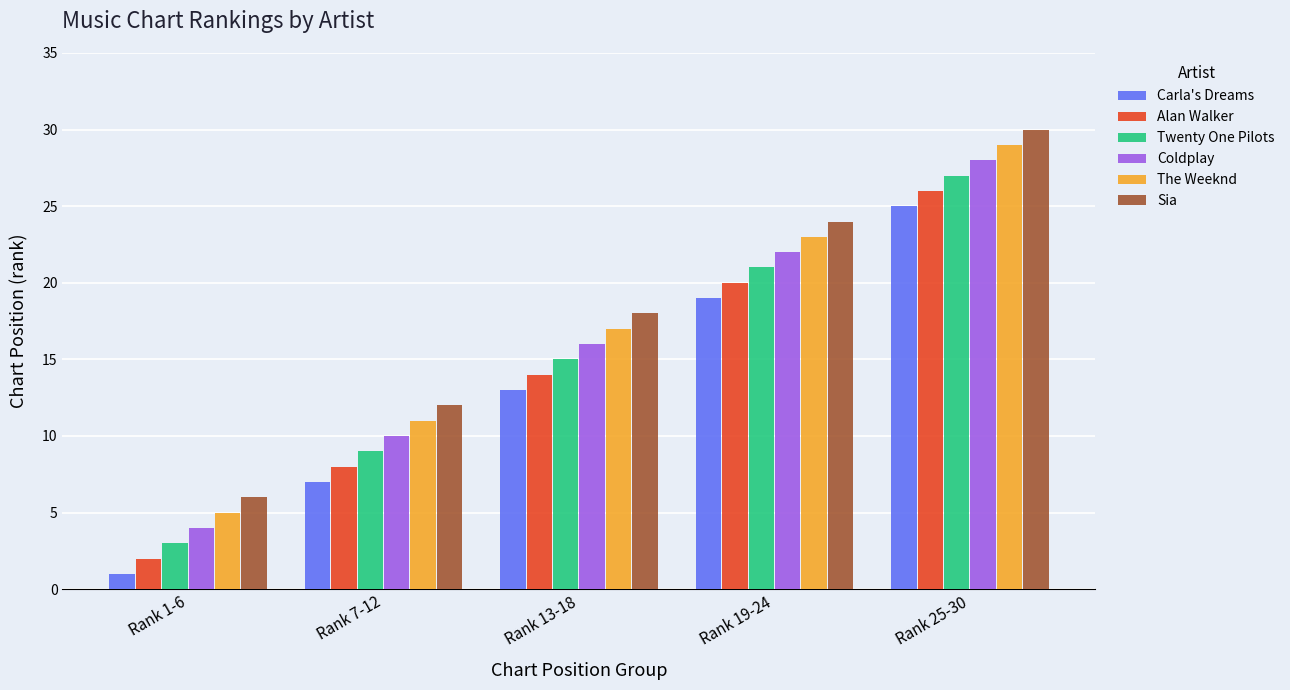

What value does the Sia series have at Rank 1-6, to the nearest 5?

5